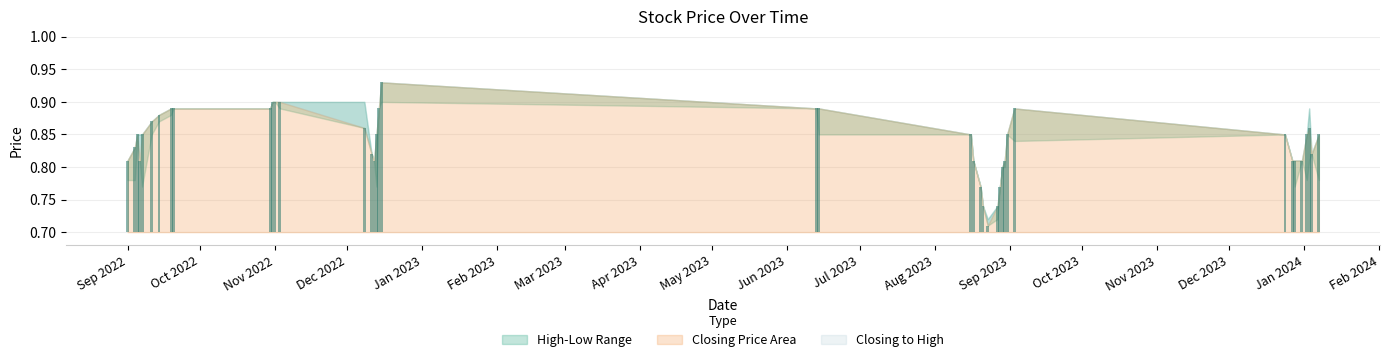

How many groups of bars are there?

40